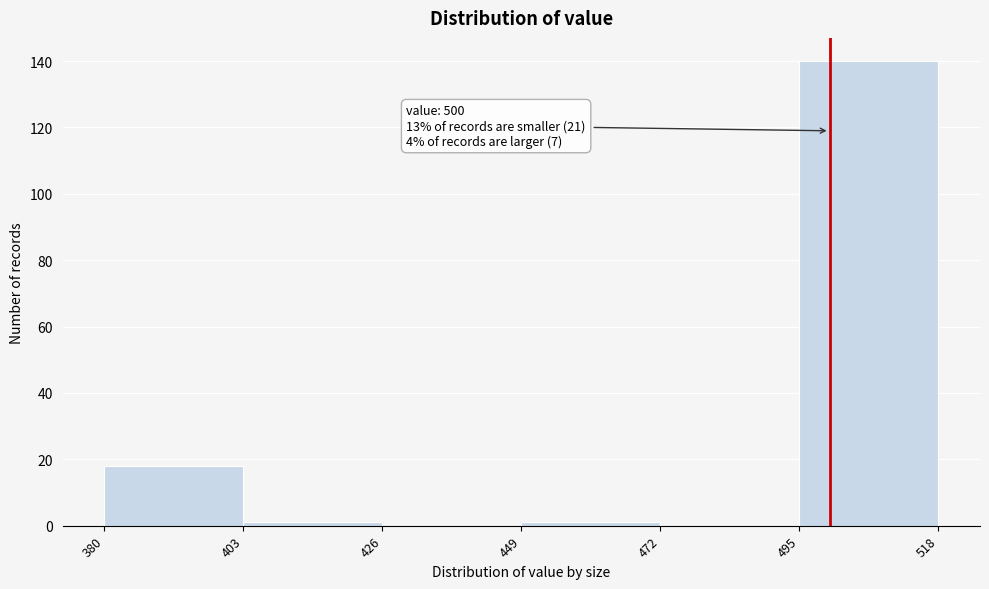

Which range on the x-axis has the tallest bar?

495 to 518